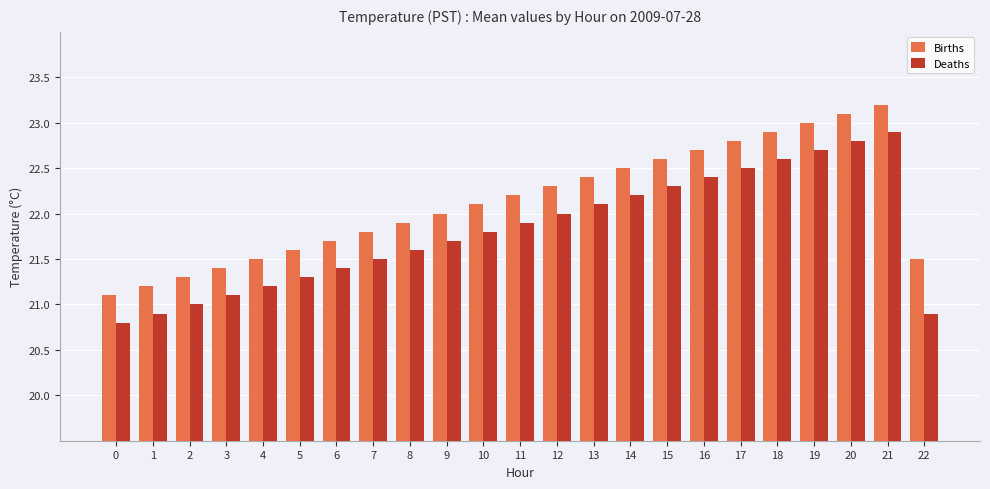

Reading right to left, list all the values displayed in this chart.

Births: 22=21.5	21=23.2	20=23.1	19=23.0	18=22.9	17=22.8	16=22.7	15=22.6	14=22.5	13=22.4	12=22.3	11=22.2	10=22.1	9=22.0	8=21.9	7=21.8	6=21.7	5=21.6	4=21.5	3=21.4	2=21.3	1=21.2	0=21.1
Deaths: 22=20.9	21=22.9	20=22.8	19=22.7	18=22.6	17=22.5	16=22.4	15=22.3	14=22.2	13=22.1	12=22.0	11=21.9	10=21.8	9=21.7	8=21.6	7=21.5	6=21.4	5=21.3	4=21.2	3=21.1	2=21.0	1=20.9	0=20.8